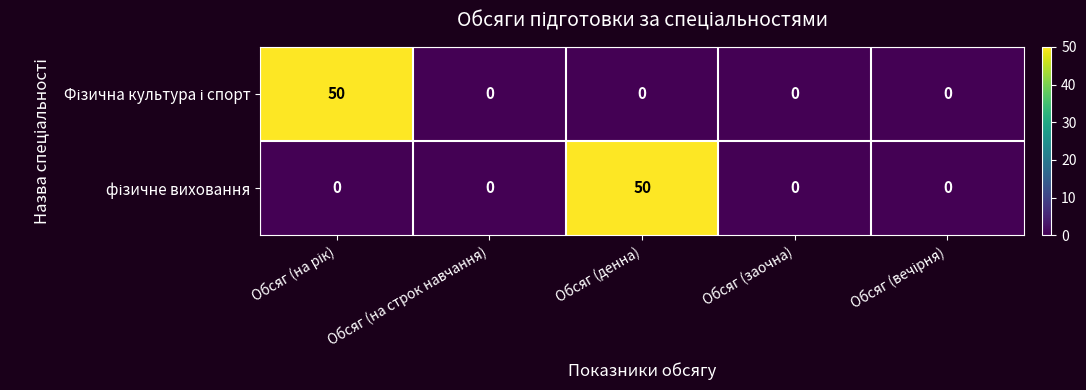

How many categories are shown in the chart?

5